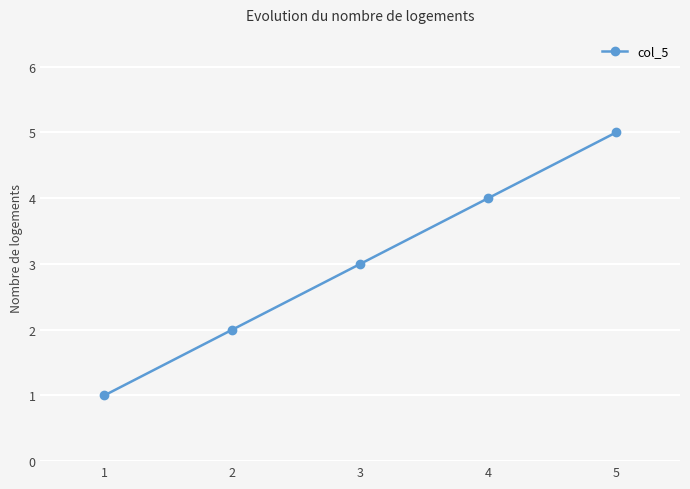

Reading left to right, extract all data points from this chart.

1=1	2=2	3=3	4=4	5=5